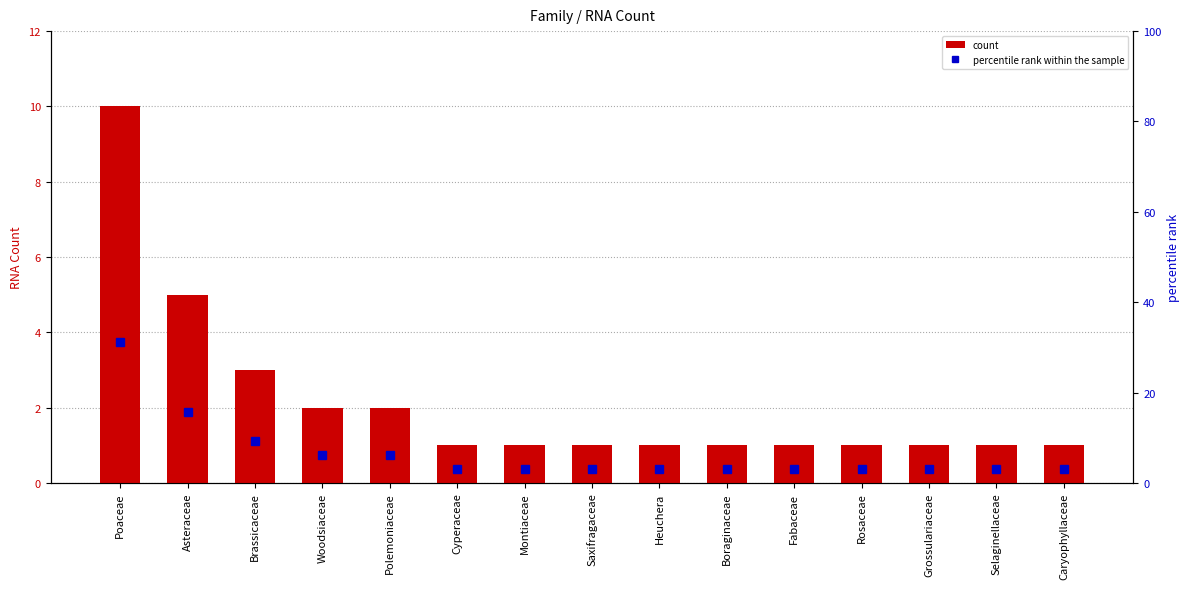

At which label is percentile rank within the sample closest to 17?

Asteraceae